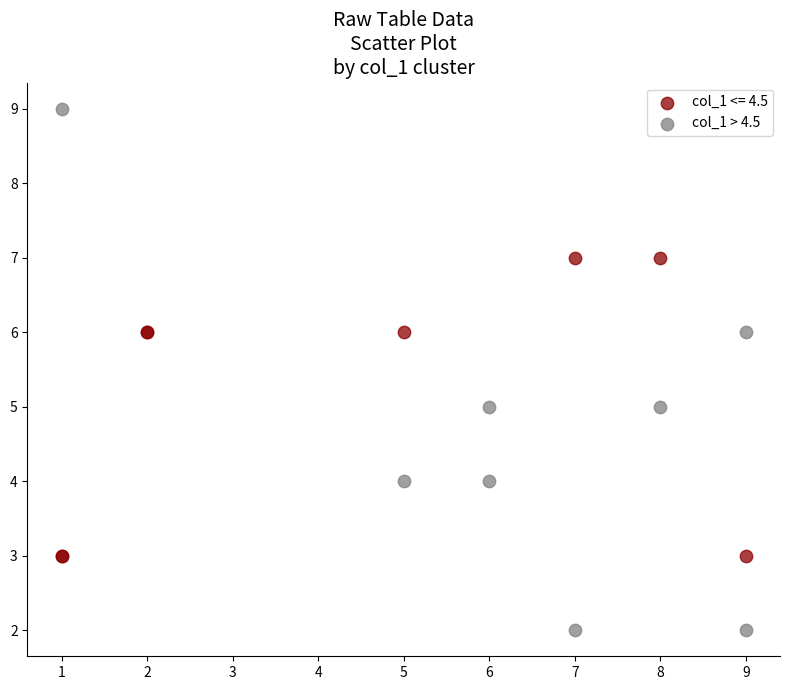

Which series reaches the minimum Y coordinate?

col_1 > 4.5